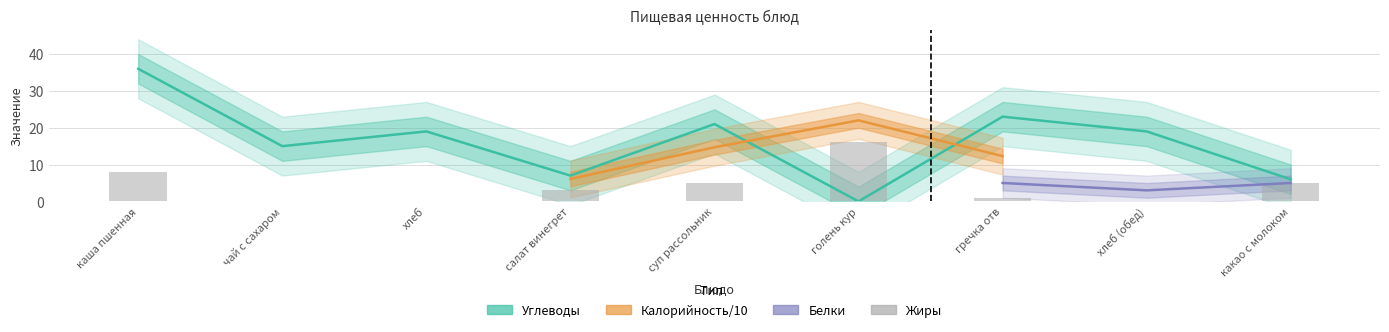

The Углеводы series shows 2 at какао с молоком. True or false?

False